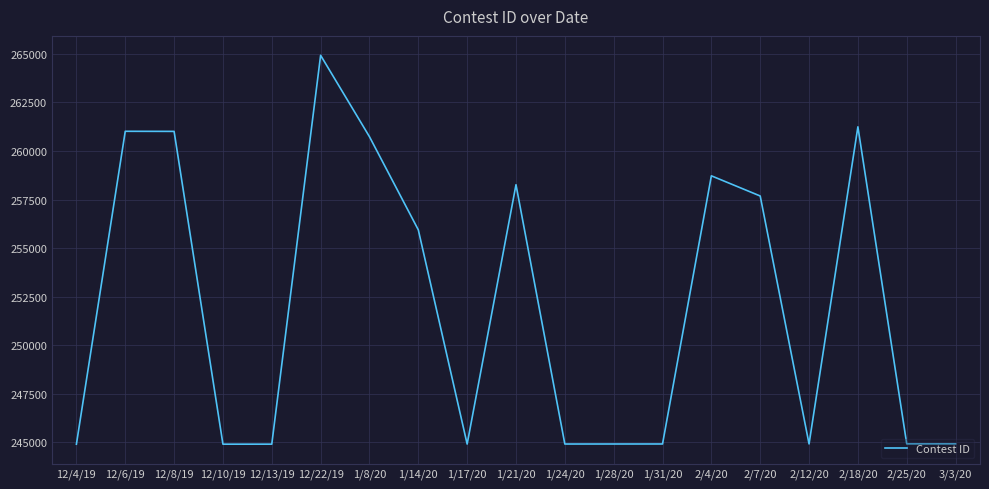

Is this an area chart (filled region under the line)?

No